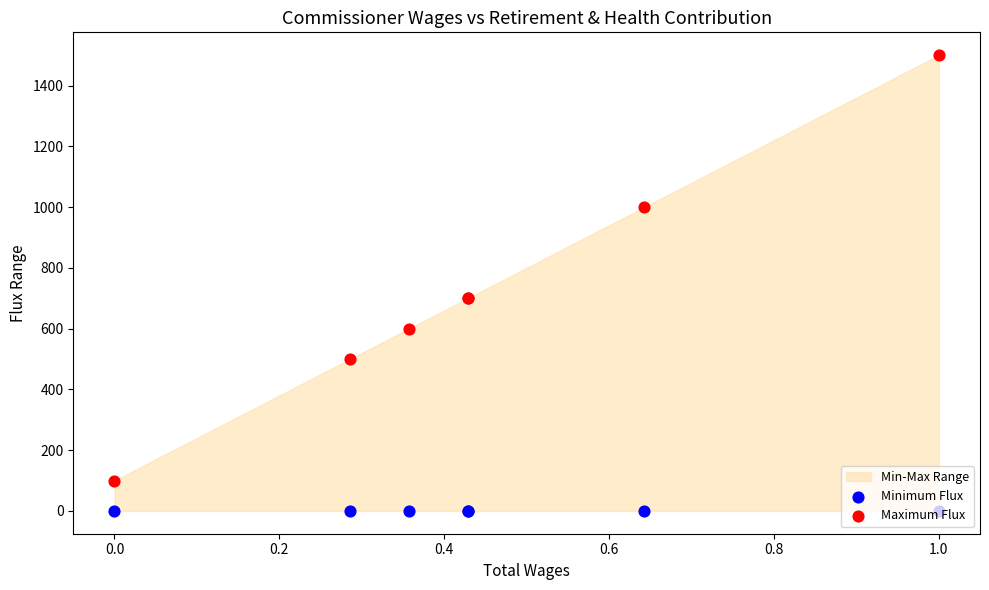

Which series has the widest spread of Y values?

Maximum Flux